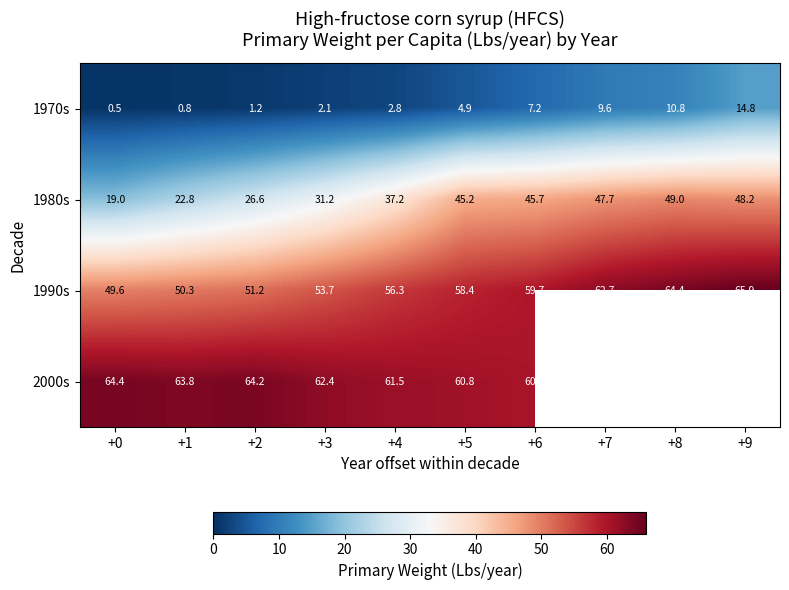

The 1990s series shows 53.7 at +3. True or false?

True